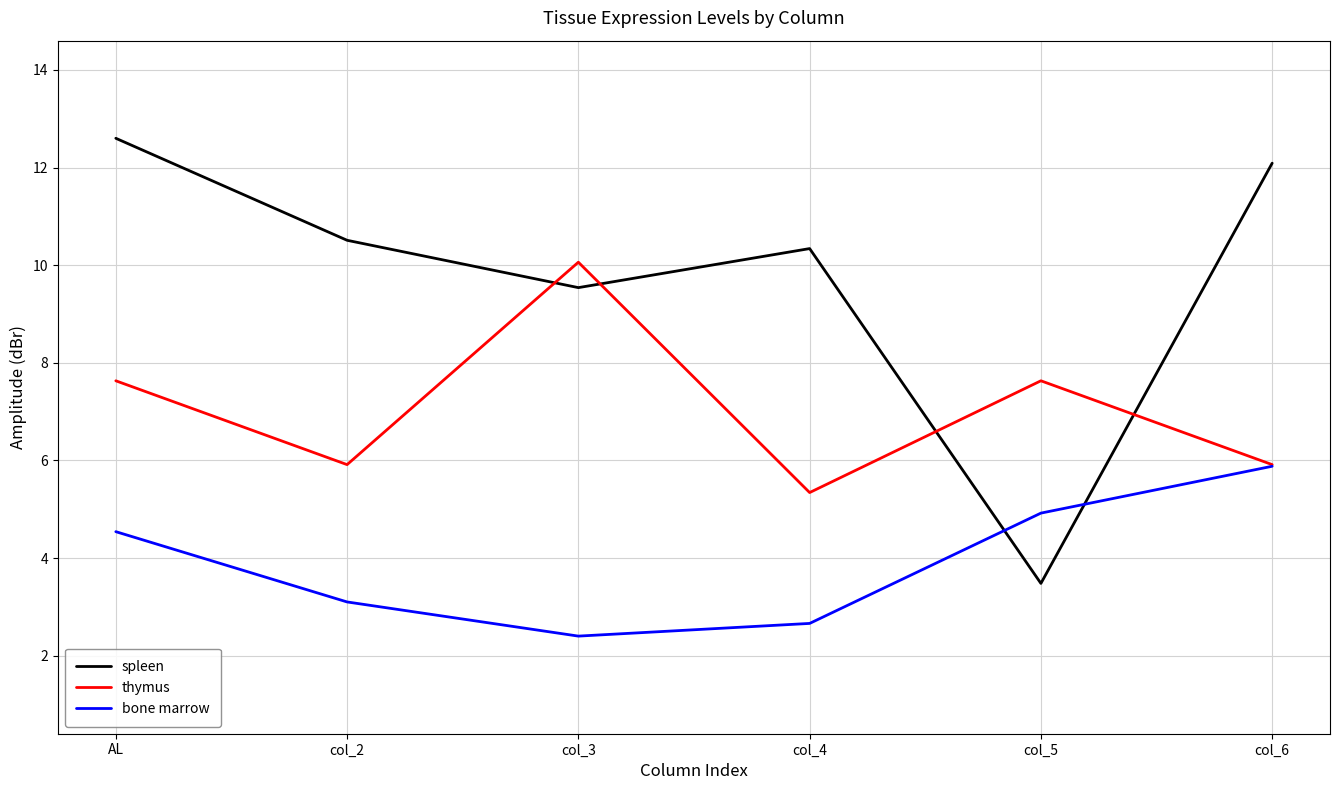

Is it true that bone marrow equals 2.7 at col_4?

True